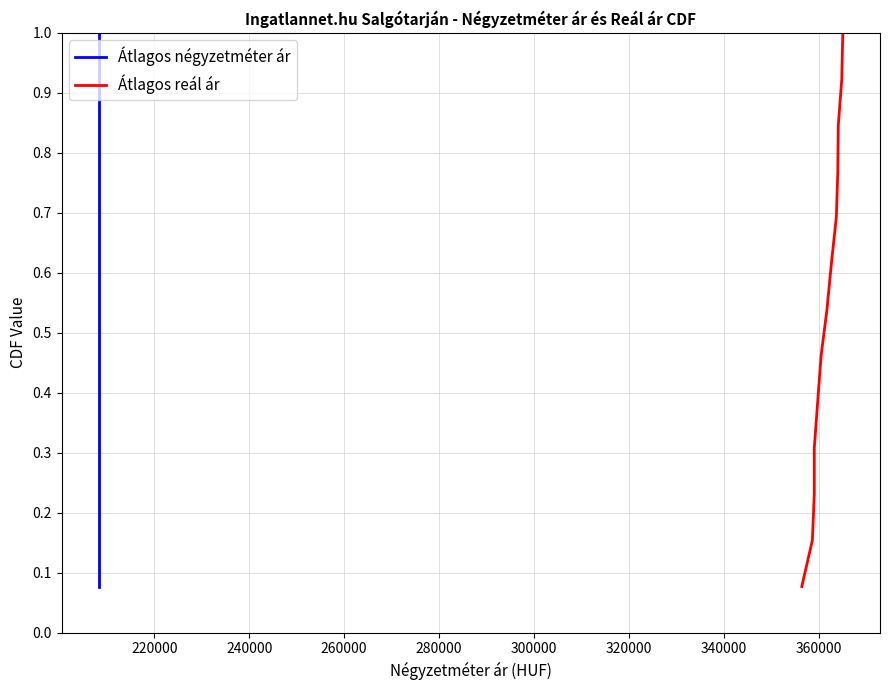

True or false: Átlagos négyzetméter ár and Átlagos reál ár cross at least once.

False